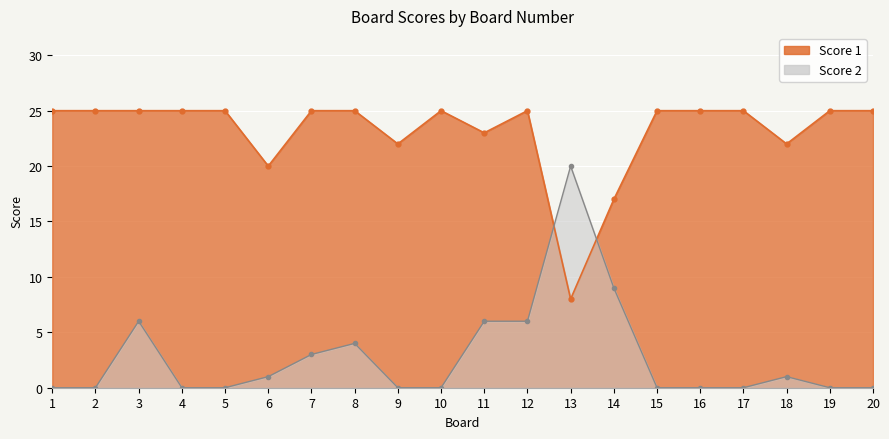

Reading left to right, list all the values displayed in this chart.

Score 1: 1=25	2=25	3=25	4=25	5=25	6=20	7=25	8=25	9=22	10=25	11=23	12=25	13=8	14=17	15=25	16=25	17=25	18=22	19=25	20=25
Score 2: 1=0	2=0	3=6	4=0	5=0	6=1	7=3	8=4	9=0	10=0	11=6	12=6	13=20	14=9	15=0	16=0	17=0	18=1	19=0	20=0